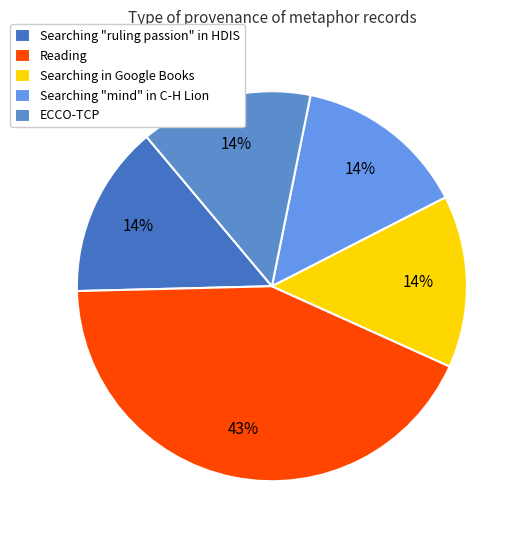

To the nearest percent, what portion does Searching "mind" in C-H Lion represent?

14%